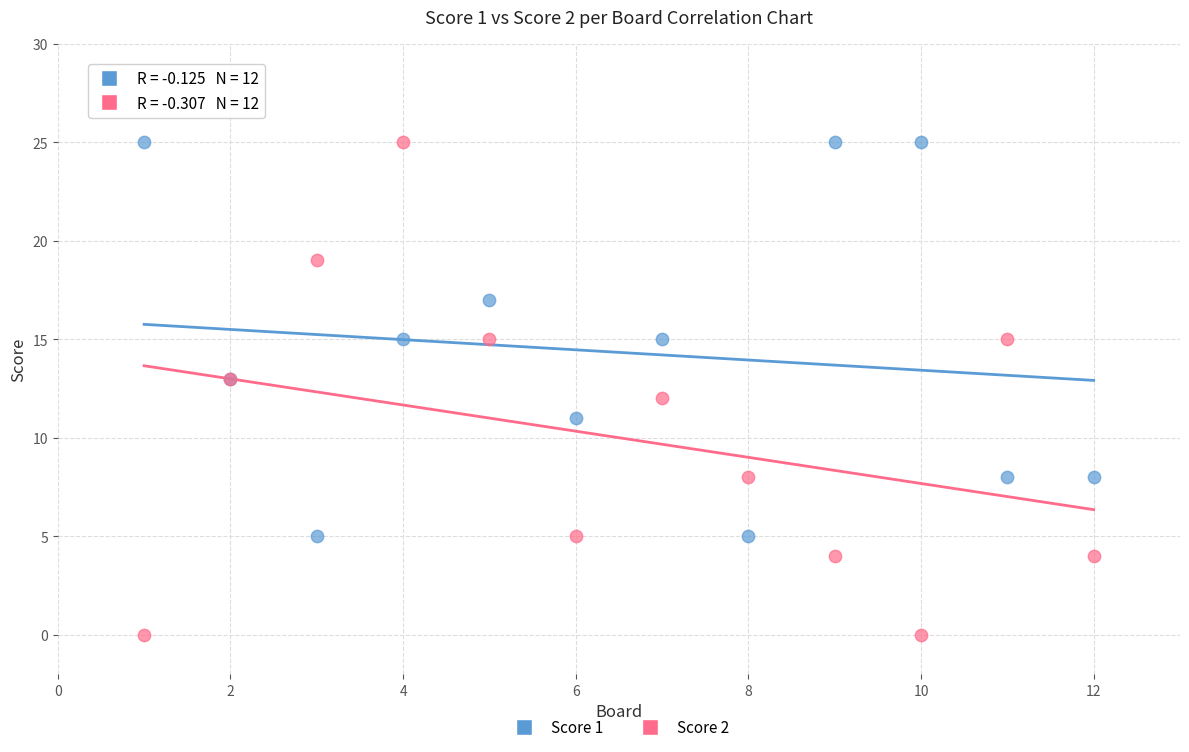

Which series reaches the minimum Y coordinate?

Score 2